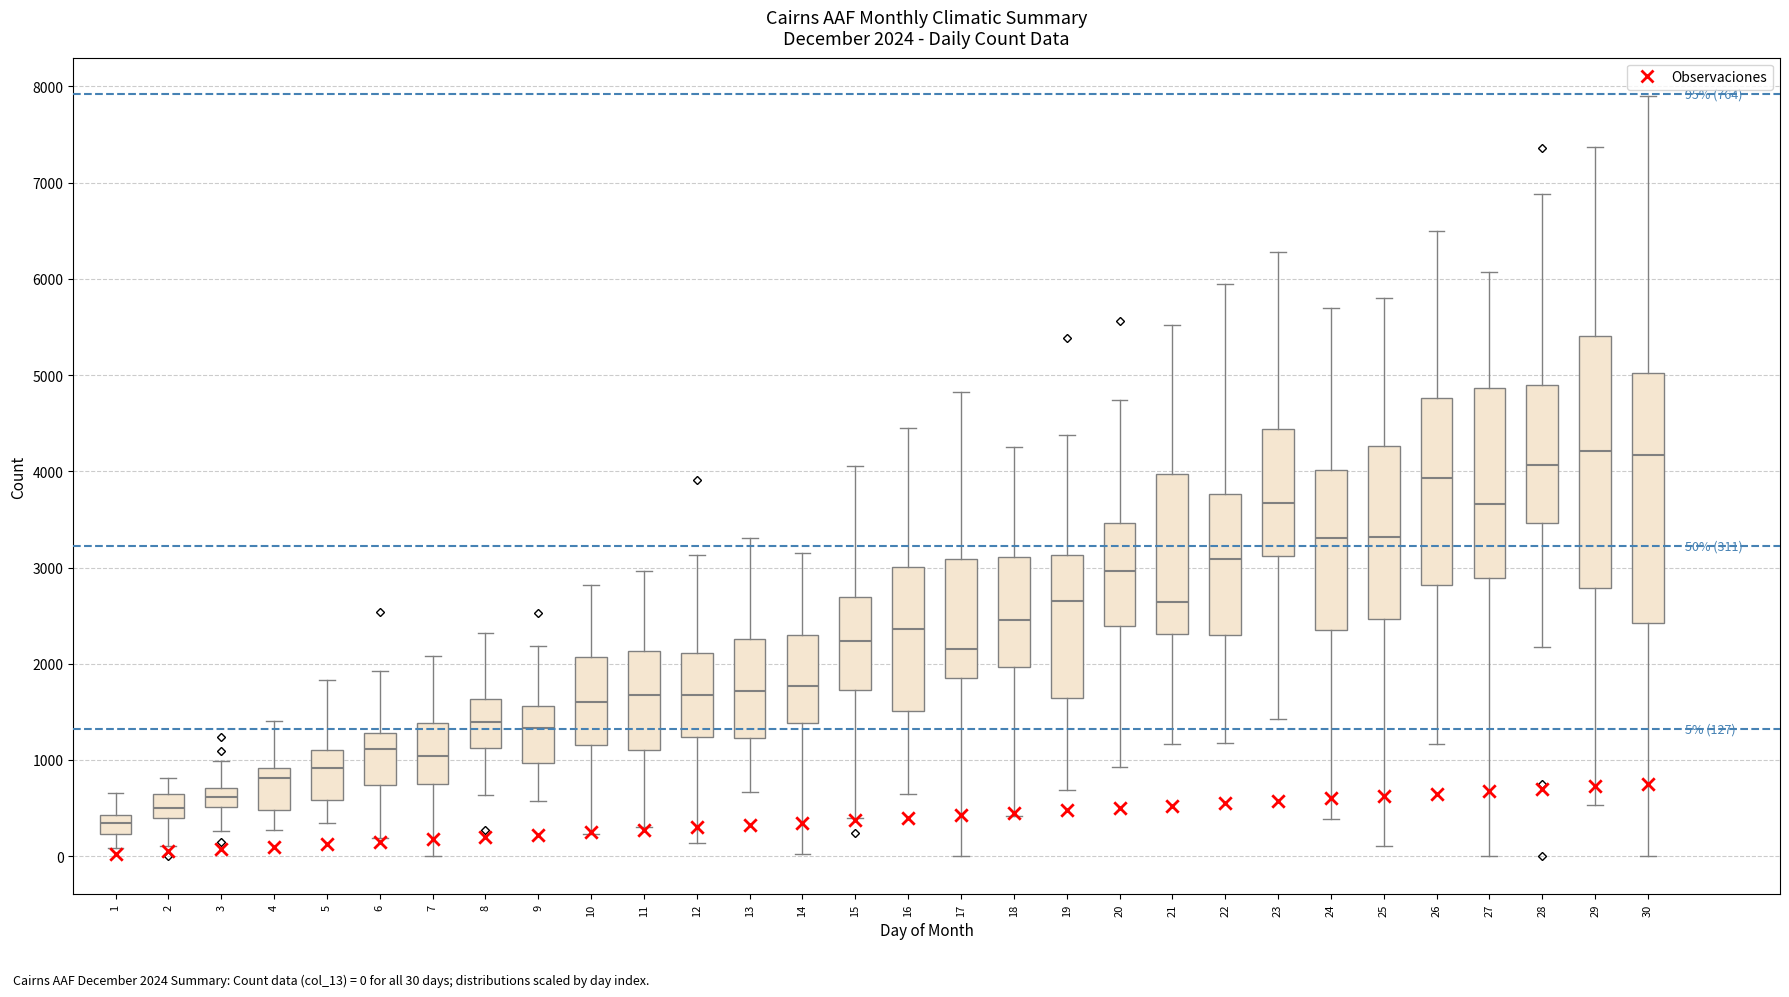

Which box has the lowest median line?

1